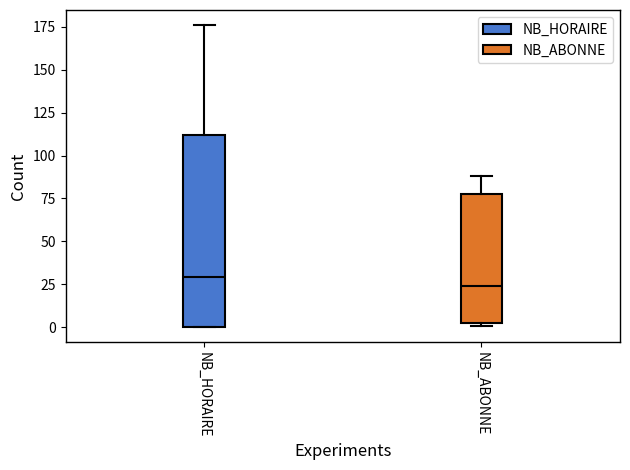

Reading left to right, transcribe this box plot: for each box, give where its median line is, the range the box spans, and where its two whiskers end, as read against the y-axis. The values are not printed on the chart, so give them approximately, as read against the axis.

NB_HORAIRE: median 30, box 0 to 110, whiskers 0 to 175
NB_ABONNE: median 25, box 5 to 80, whiskers 0 to 90